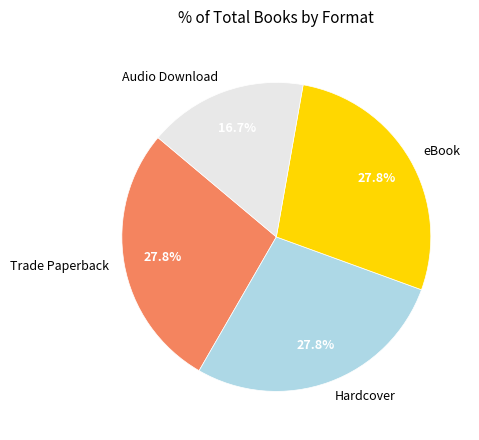

Is Trade Paperback the majority of the pie?

No